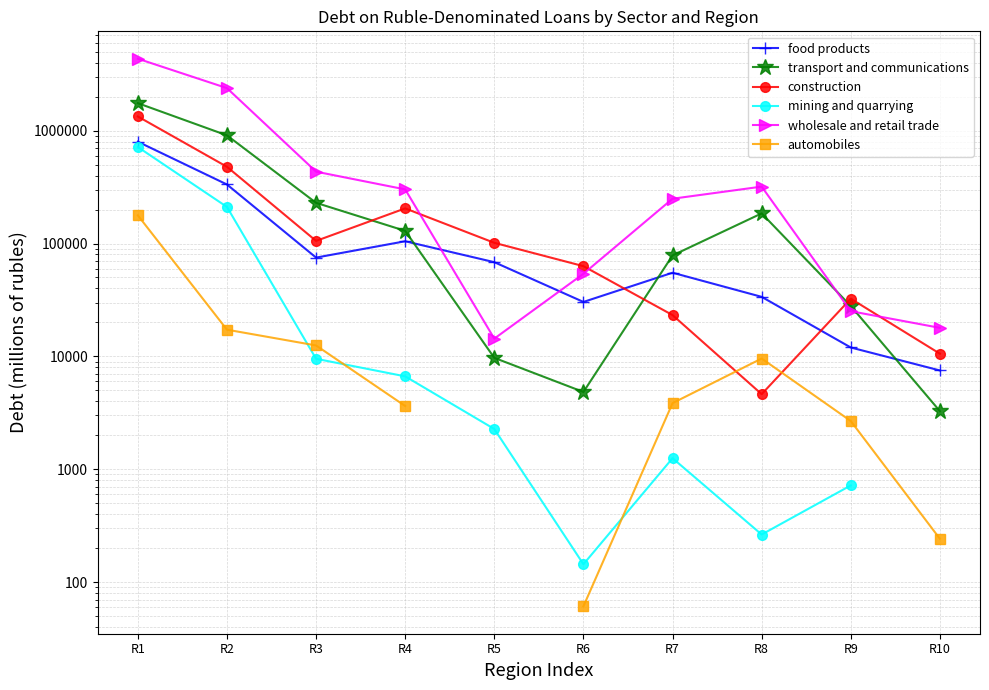

What is the difference between the food products values at R9 and R8?

21693.0